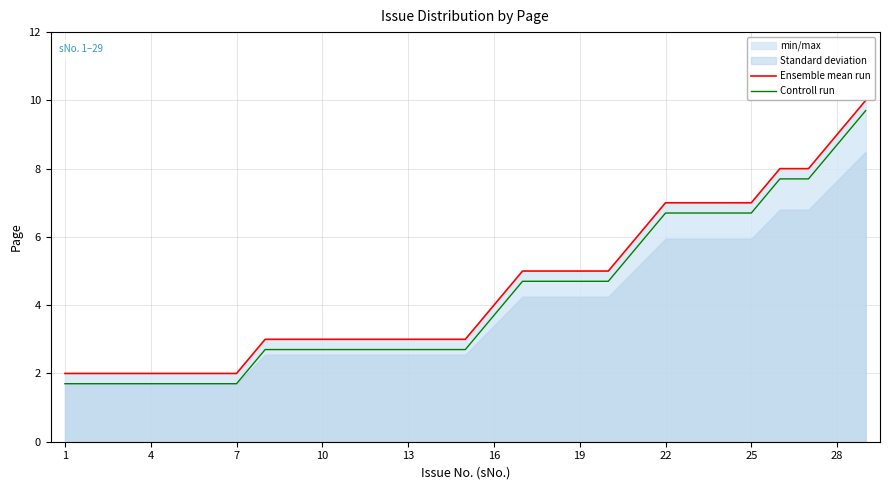

Which category has the lowest value in the Controll run series?

1